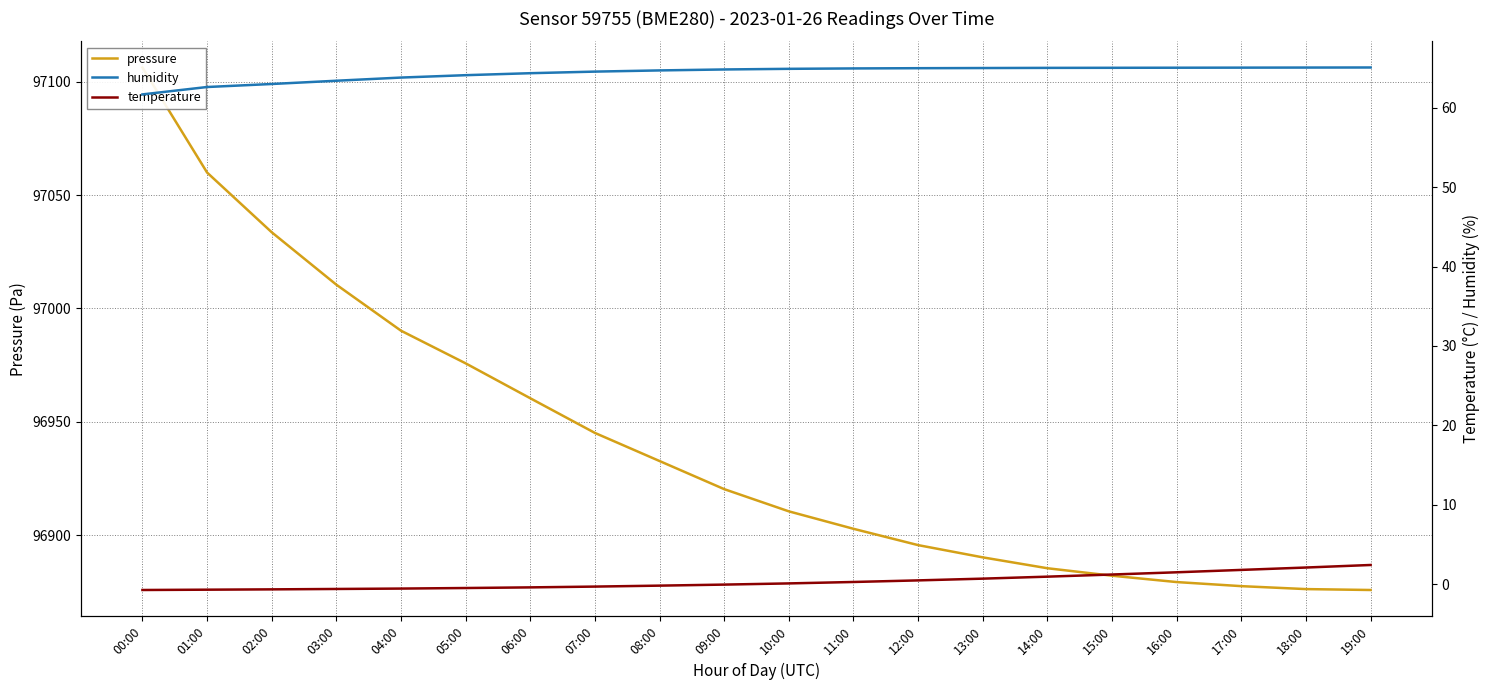

What is the approximate value of temperature at 01:00?

-0.7